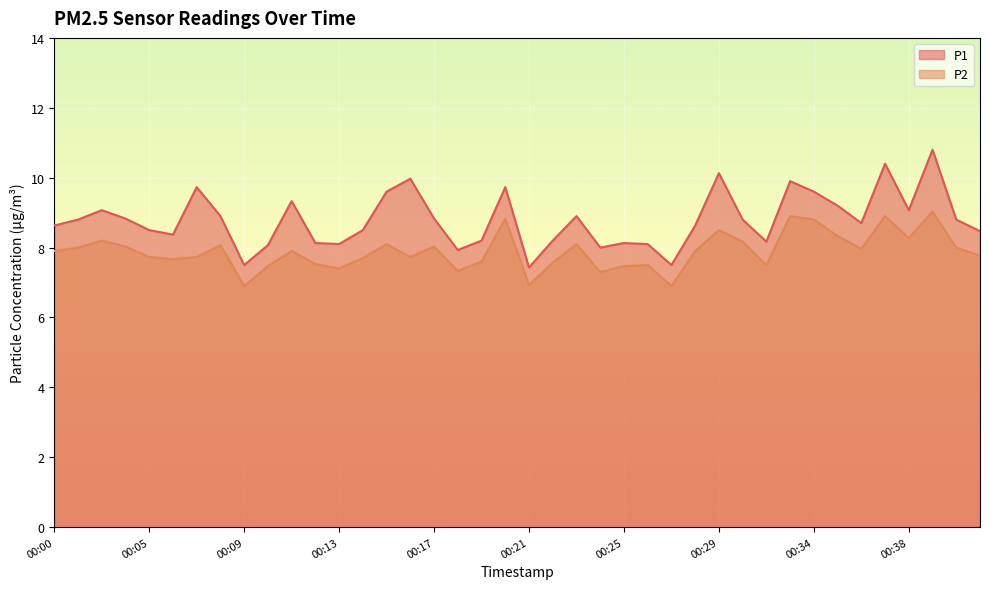

Where is the first local maximum for P2?

00:02